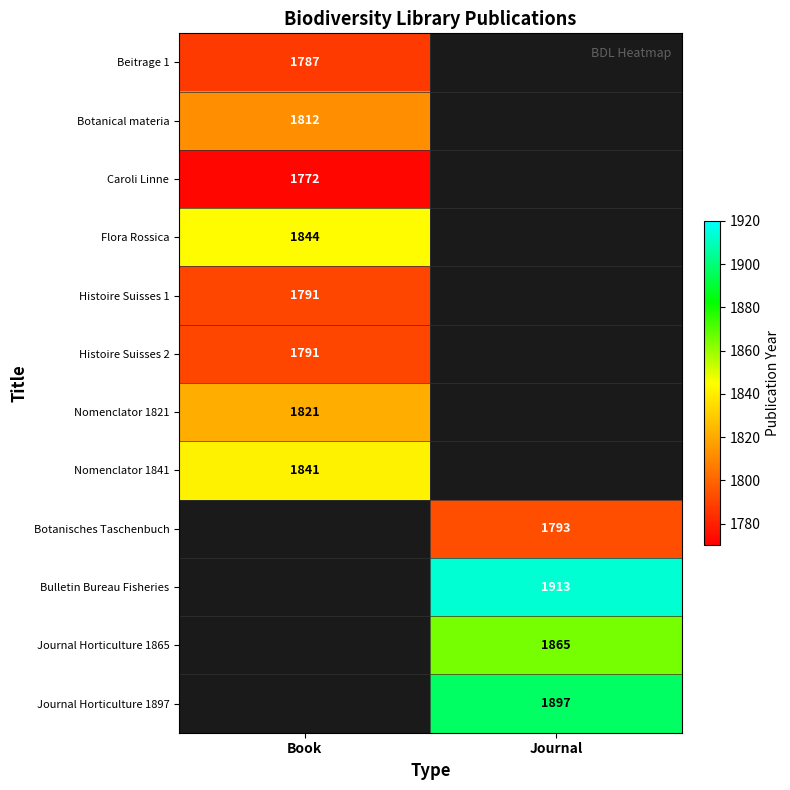

True or false: Botanisches Taschenbuch has a value of 2632 at Journal.

False